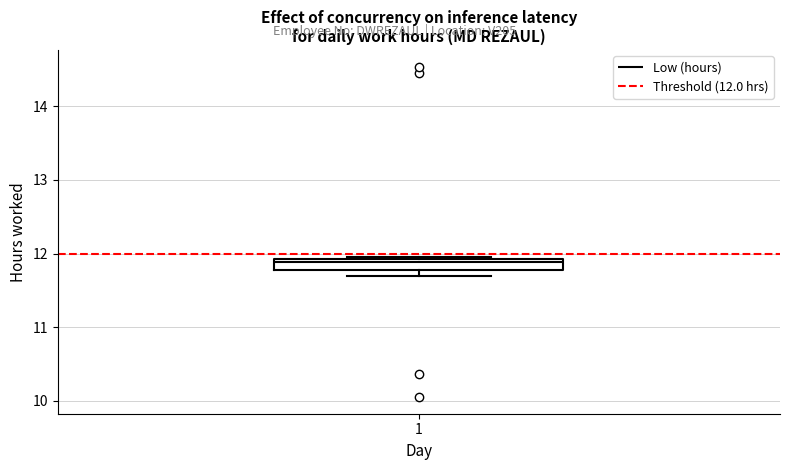

Where is the lower edge of the box at x = 1 on the y-axis? The values are not printed on the chart, so give them approximately, as read against the axis.

11.8